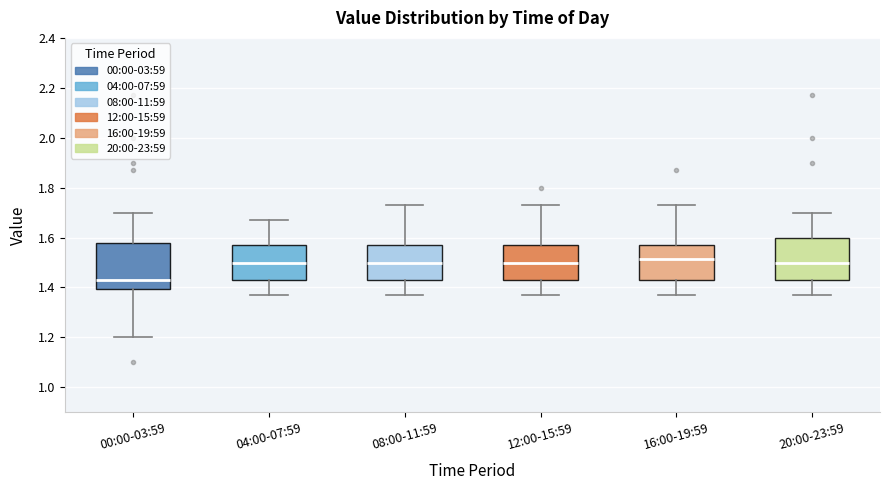

Reading left to right, read every box against the y-axis: the position of its median line, the range the box covers, and the ends of its whiskers. The values are not printed on the chart, so give them approximately, as read against the axis.

00:00-03:59: median 1.44, box 1.40 to 1.58, whiskers 1.20 to 1.70
04:00-07:59: median 1.50, box 1.44 to 1.58, whiskers 1.38 to 1.68
08:00-11:59: median 1.50, box 1.44 to 1.58, whiskers 1.38 to 1.74
12:00-15:59: median 1.50, box 1.44 to 1.58, whiskers 1.38 to 1.74
16:00-19:59: median 1.52, box 1.44 to 1.58, whiskers 1.38 to 1.74
20:00-23:59: median 1.50, box 1.44 to 1.60, whiskers 1.38 to 1.70